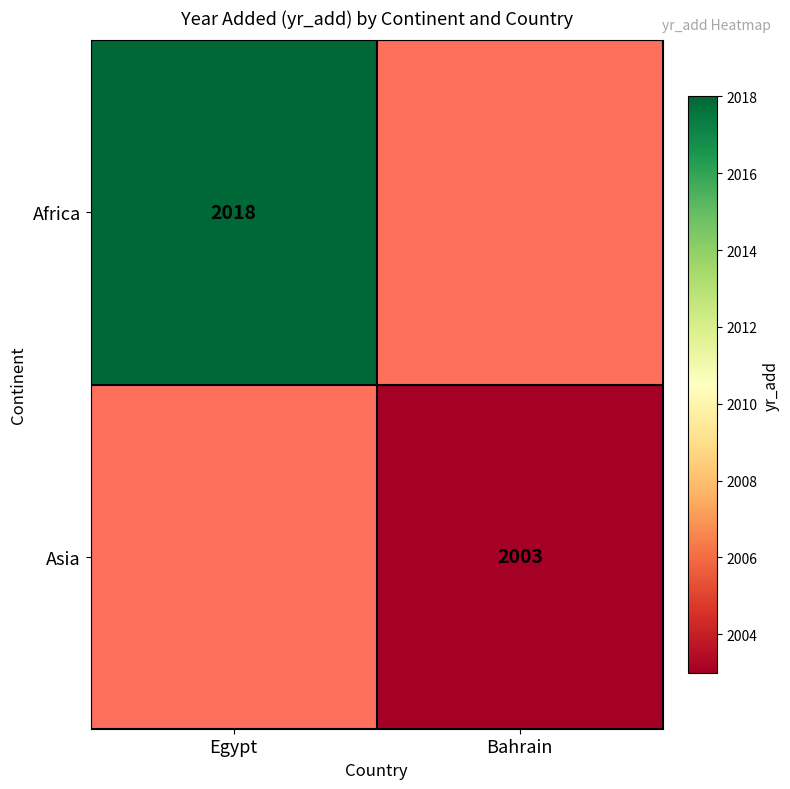

At which category is the sum across all series the highest?

Egypt